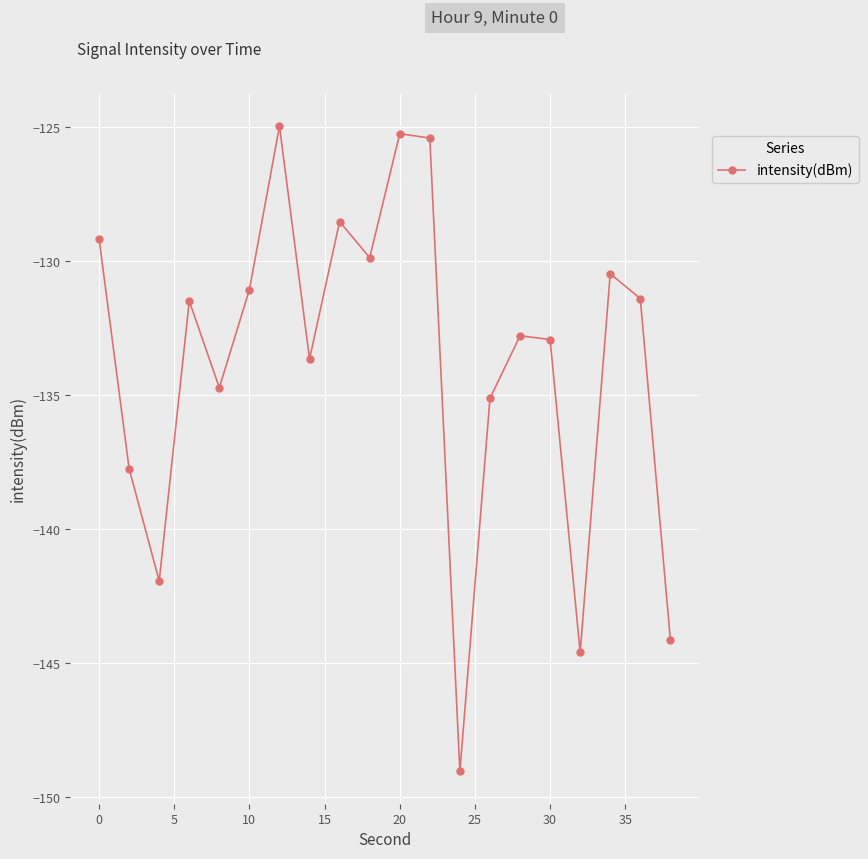

True or false: the data has more than 2 interior local peaks.

True